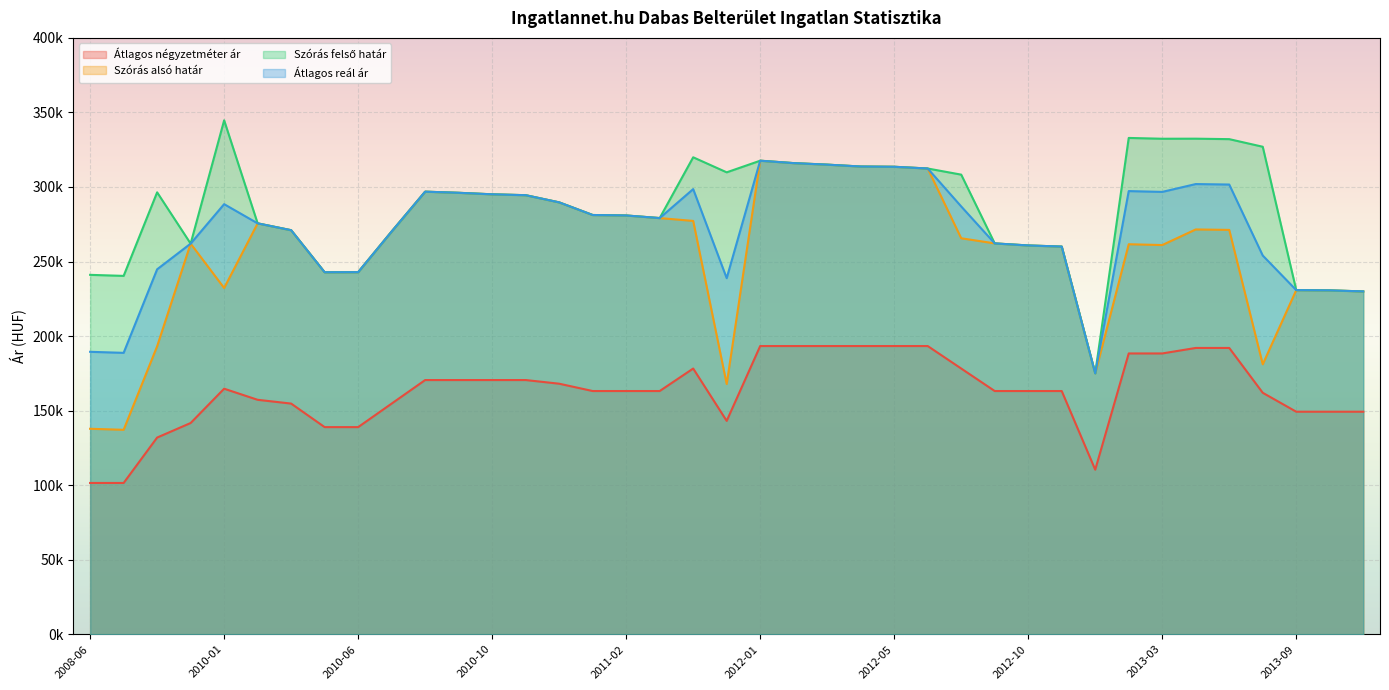

In Szórás alsó határ, how many points are lower than both neighbors (excluding endpoints)?

7